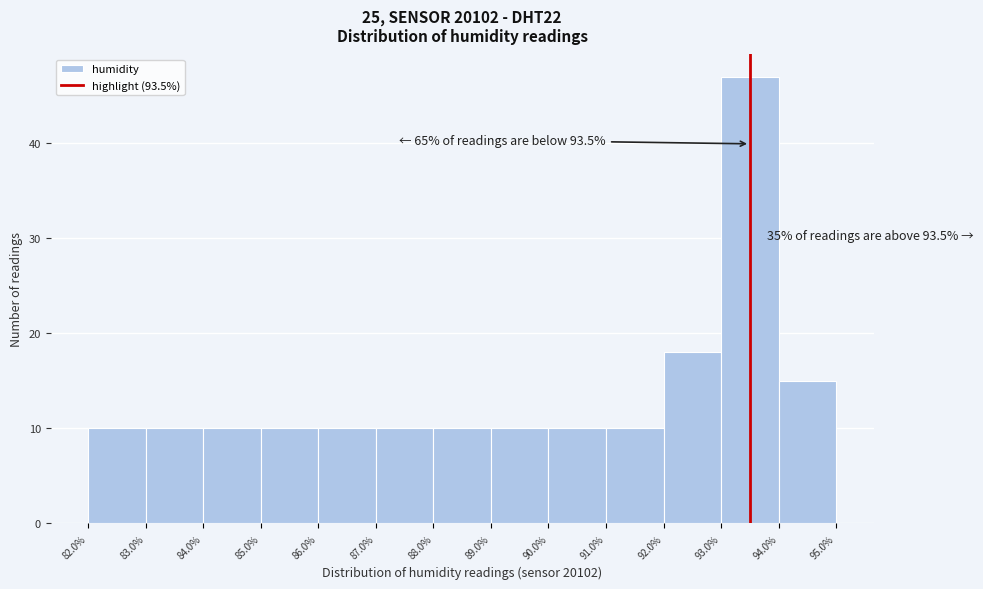

Over which range of the x-axis is the bar tallest?

93.0% to 94.0%